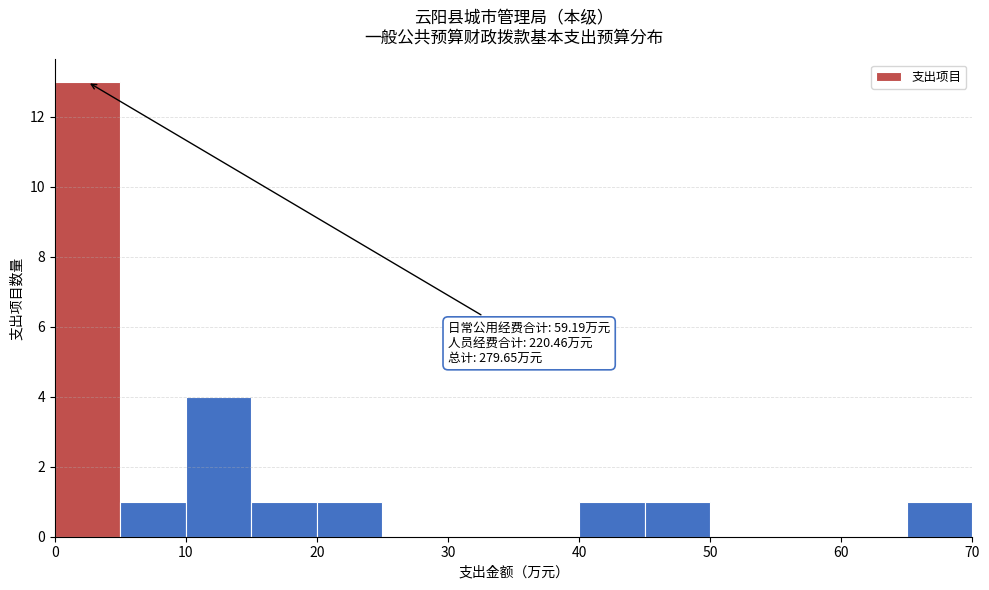

Over which range of the x-axis is the bar tallest?

0 to 5